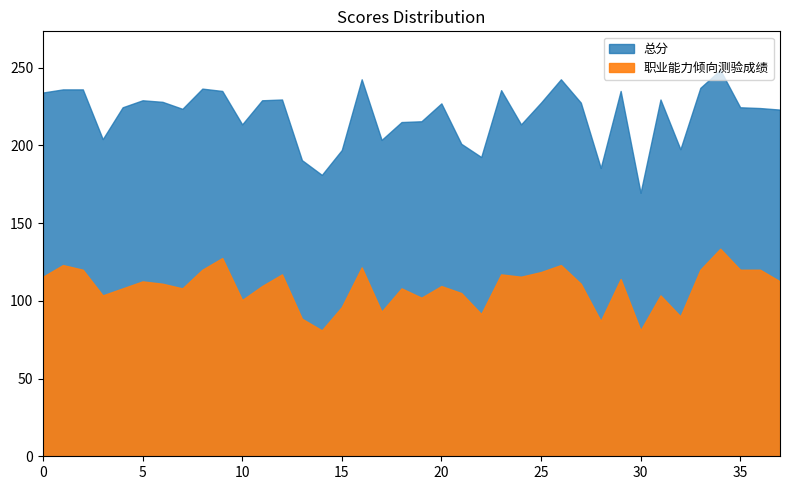

The value of 综合应用能力成绩 at 7 is 52.2. True or false?

False